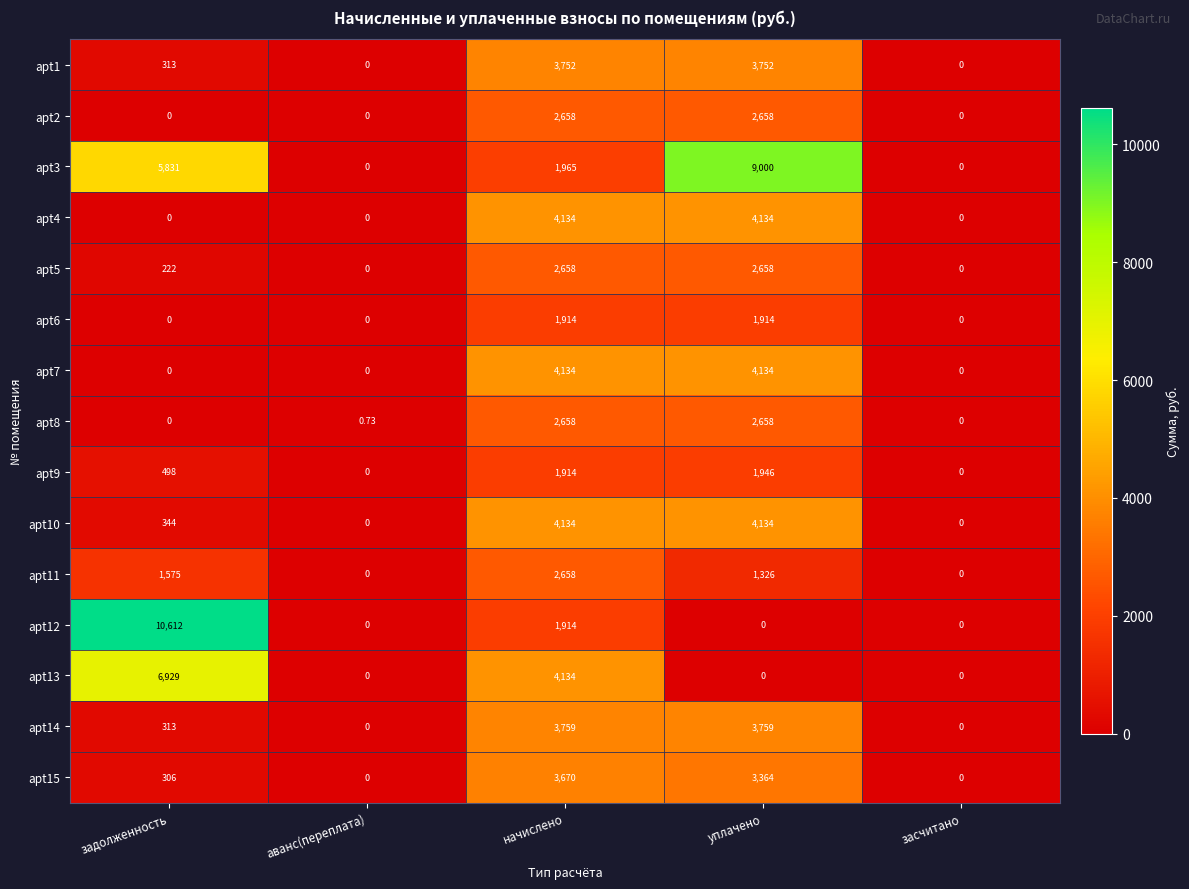

Which label corresponds to the largest value in the chart?

задолженность